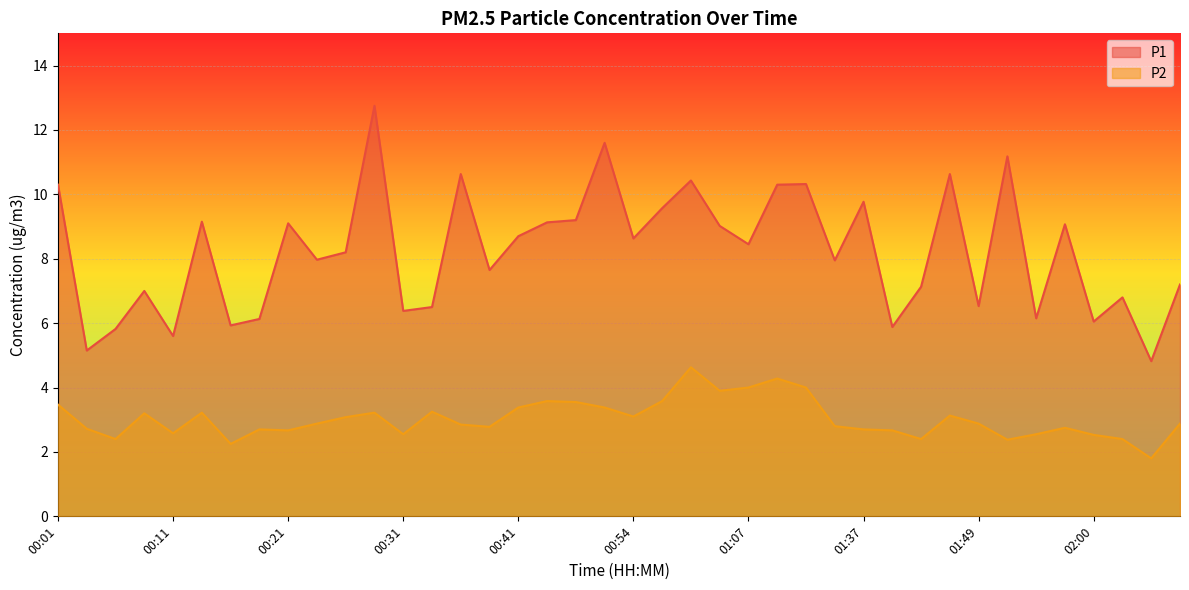

Reading left to right, transcribe all the data shown in this chart.

P1: 00:01=10.3	00:04=5.2	00:06=5.8	00:09=7.0	00:11=5.6	00:14=9.2	00:16=5.9	00:19=6.1	00:21=9.1	00:23=8.0	00:26=8.2	00:28=12.8	00:31=6.4	00:33=6.5	00:36=10.6	00:38=7.7	00:41=8.7	00:47=9.1	00:49=9.2	00:52=11.6	00:54=8.6	00:57=9.6	00:59=10.4	01:04=9.0	01:07=8.4	01:09=10.3	01:20=10.3	01:29=8.0	01:37=9.8	01:39=5.9	01:42=7.1	01:47=10.6	01:49=6.5	01:52=11.2	01:54=6.2	01:57=9.1	02:00=6.0	02:02=6.8	02:04=4.8	02:07=7.2
P2: 00:01=3.5	00:04=2.7	00:06=2.4	00:09=3.2	00:11=2.6	00:14=3.2	00:16=2.2	00:19=2.7	00:21=2.7	00:23=2.9	00:26=3.1	00:28=3.2	00:31=2.5	00:33=3.2	00:36=2.9	00:38=2.8	00:41=3.4	00:47=3.6	00:49=3.5	00:52=3.4	00:54=3.1	00:57=3.6	00:59=4.6	01:04=3.9	01:07=4.0	01:09=4.3	01:20=4.0	01:29=2.8	01:37=2.7	01:39=2.7	01:42=2.4	01:47=3.1	01:49=2.9	01:52=2.4	01:54=2.5	01:57=2.8	02:00=2.5	02:02=2.4	02:04=1.8	02:07=2.9